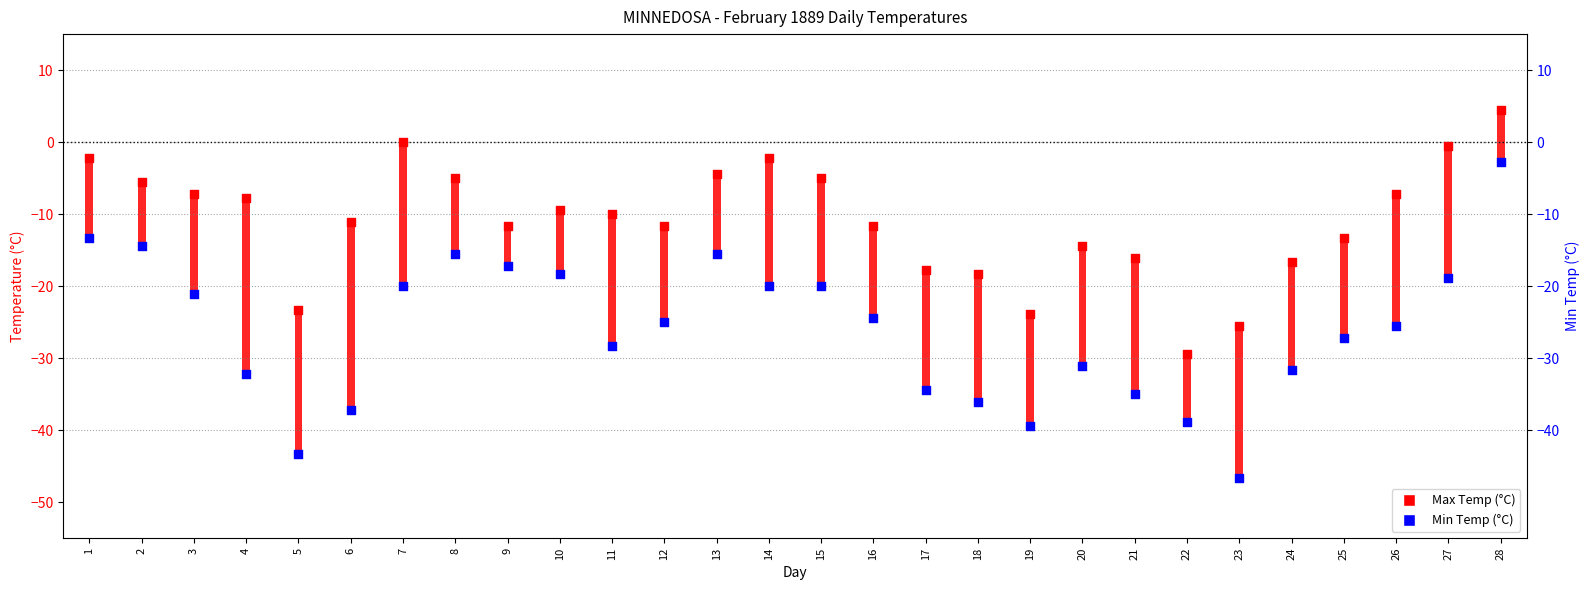

Which series has the largest total across all categories?

Max Temp (°C)